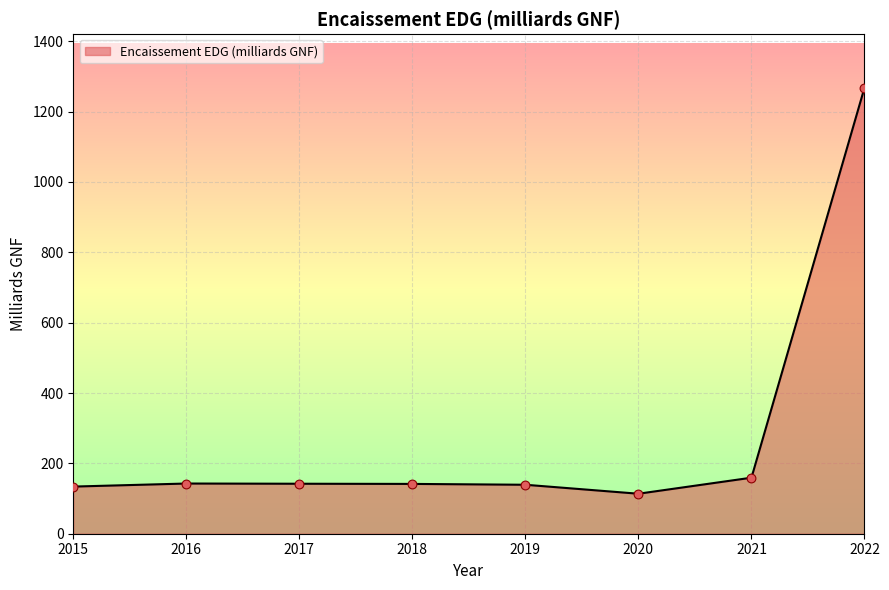

What is the change in value from 2017 to 2022?

+1125.9